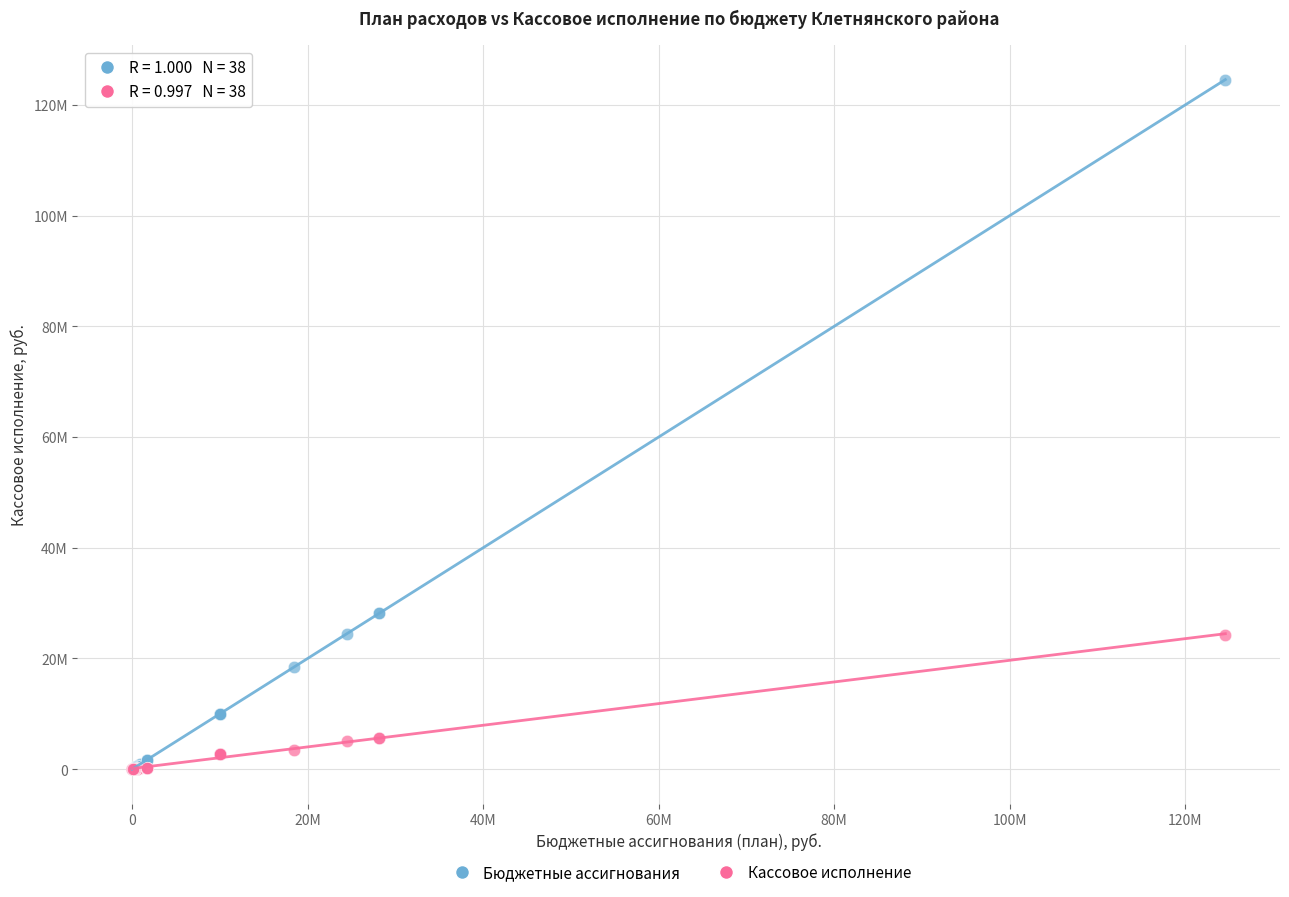

Which series has the largest Y range (max minus min)?

Бюджетные ассигнования